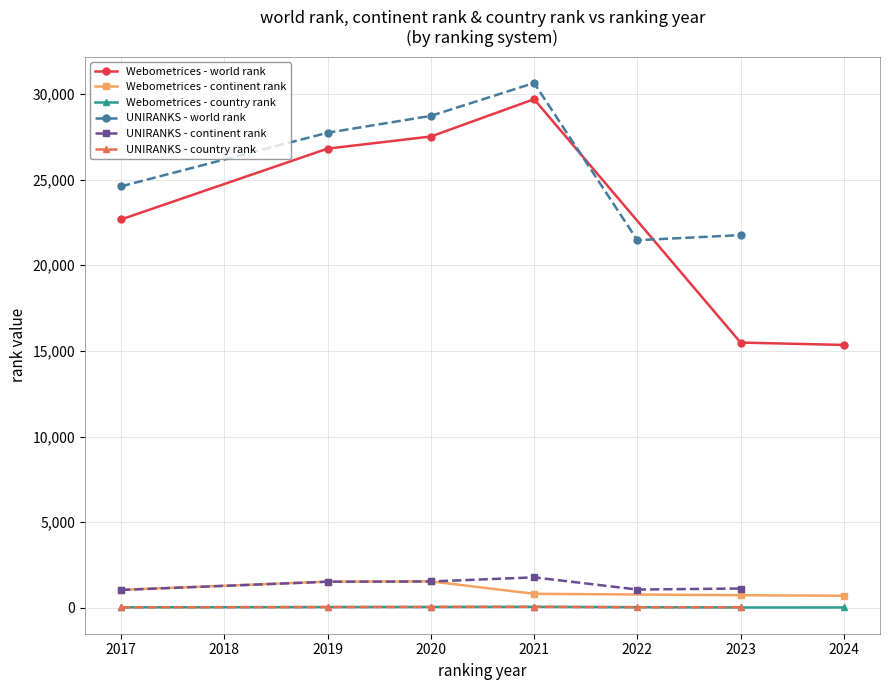

The Webometrices - world rank series shows 39214 at 2017. True or false?

False